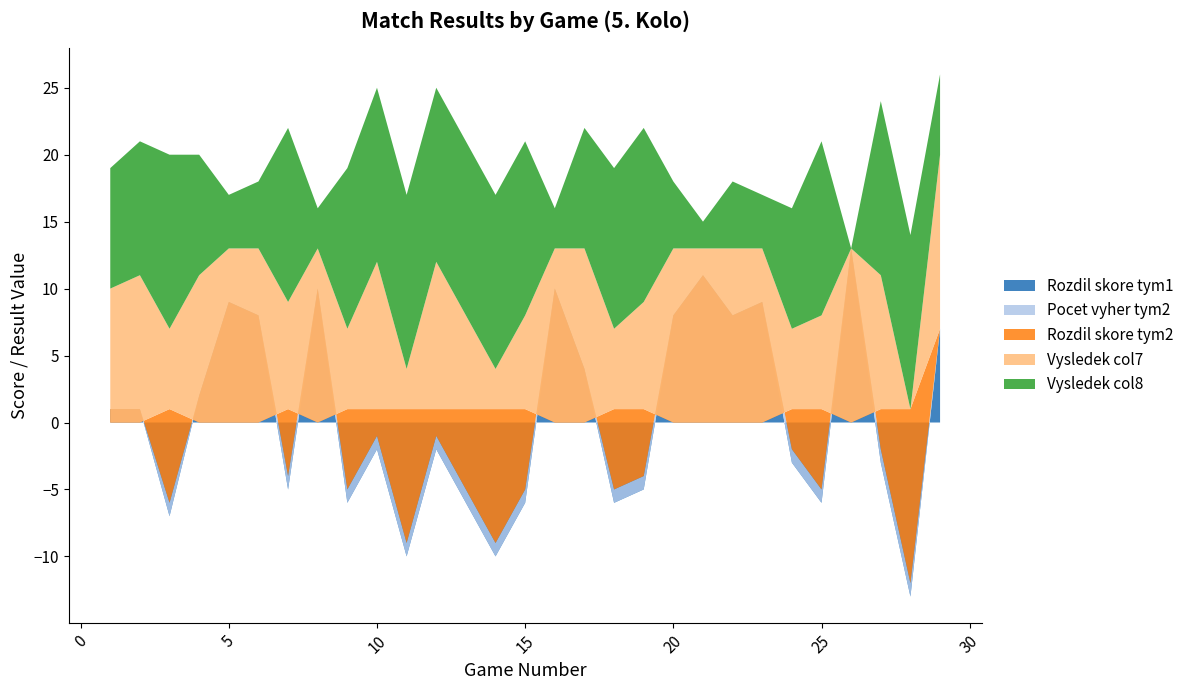

Reading left to right, what are all the values shown in this chart?

Rozdil skore tym1: 1	1	-7	2	9	8	-5	10	-6	-2	-10	-2	-6	-10	-6	10	4	-6	-5	8	11	8	9	-3	-6	13	-3	-13	7
Pocet vyher tym2: 0	0	1	0	0	0	1	0	1	1	1	1	1	1	1	0	0	1	1	0	0	0	0	1	1	0	1	1	0
Rozdil skore tym2: -1	-1	7	-2	-9	-8	5	-10	6	2	10	2	6	10	6	-10	-4	6	5	-8	-11	-8	-9	3	6	-13	3	13	0
Vysledek col7: 10	11	6	11	13	13	8	13	6	11	3	11	7	3	7	13	13	6	8	13	13	13	13	6	7	13	10	0	13
Vysledek col8: 9	10	13	9	4	5	13	3	12	13	13	13	13	13	13	3	9	12	13	5	2	5	4	9	13	0	13	13	6